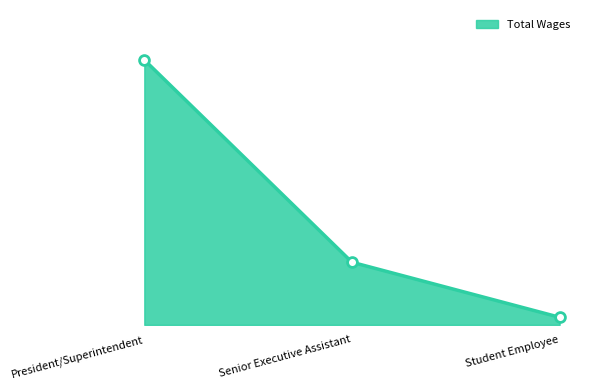

Is this an area chart (filled region under the line)?

Yes